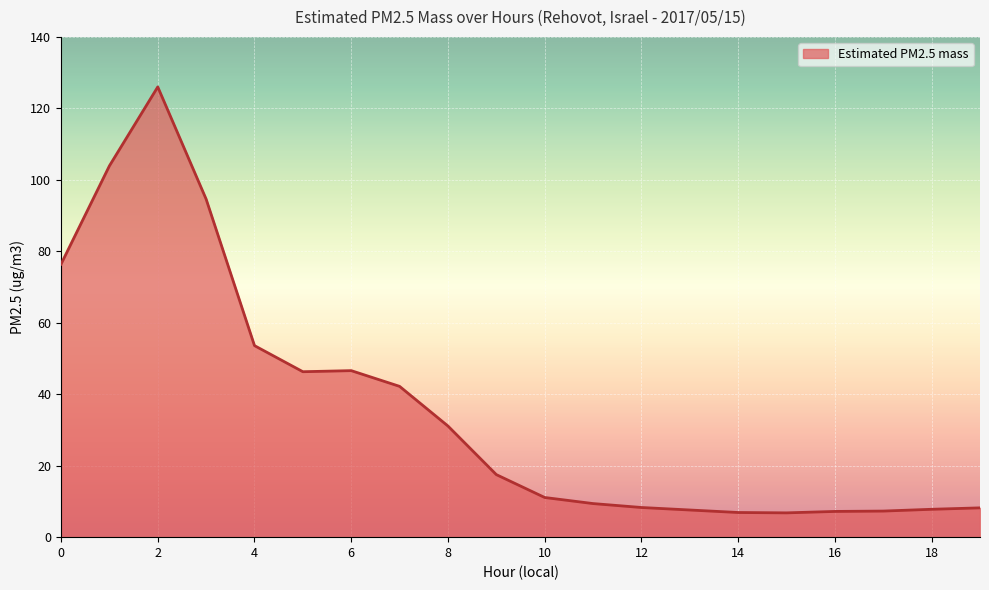

What is the smallest value displayed?

6.8